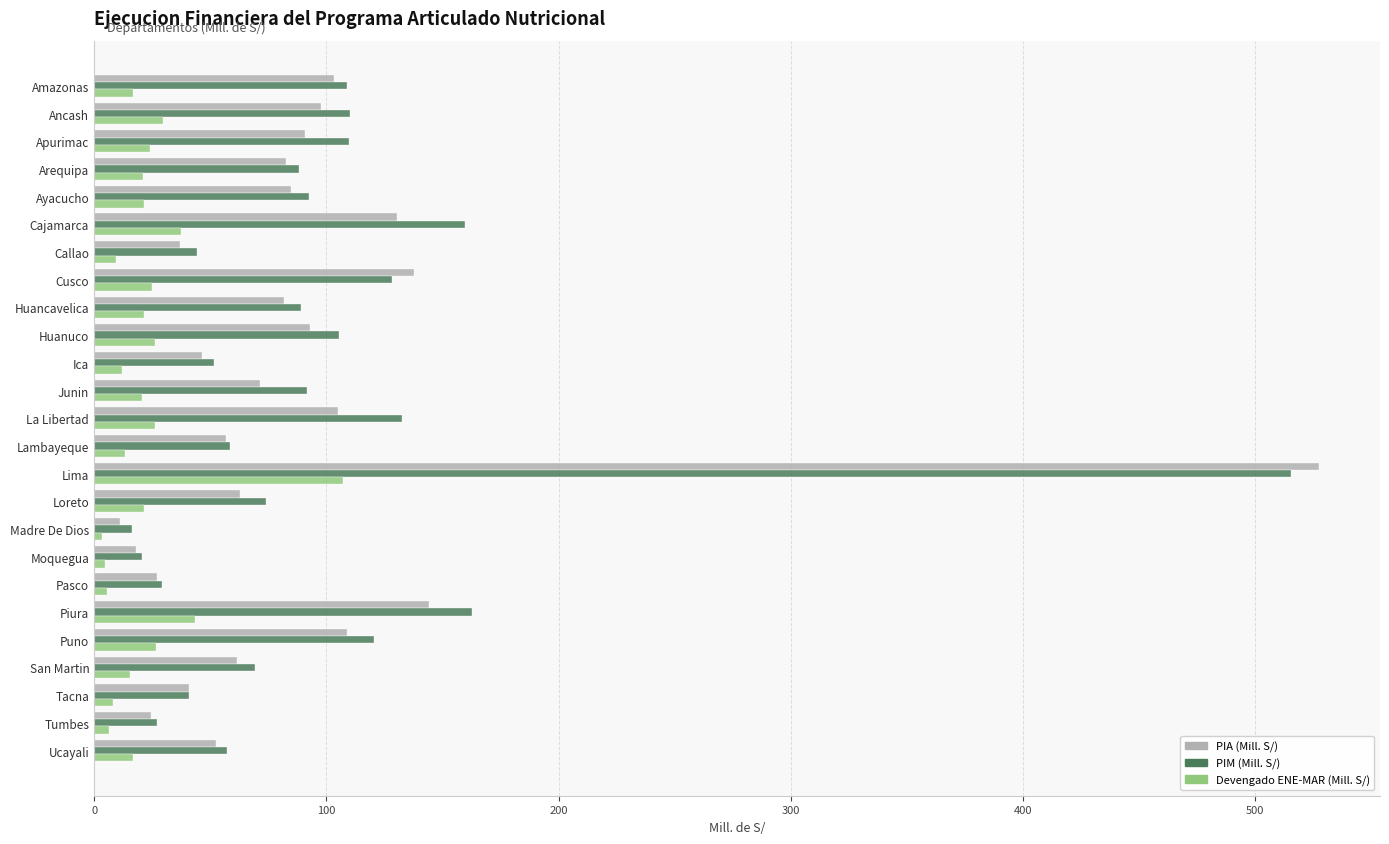

At which label is Devengado ENE-MAR (Mill. S/) closest to 55?

Piura